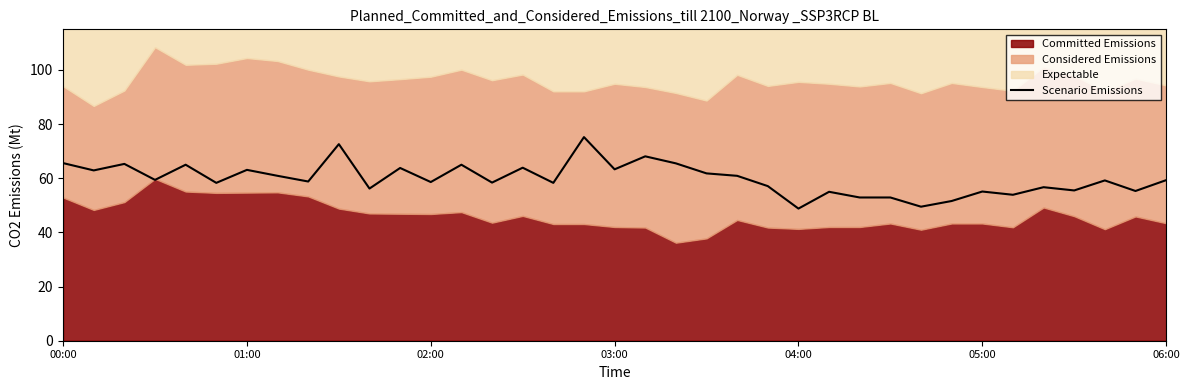

True or false: the data has more than 0 interior local peaks.

True